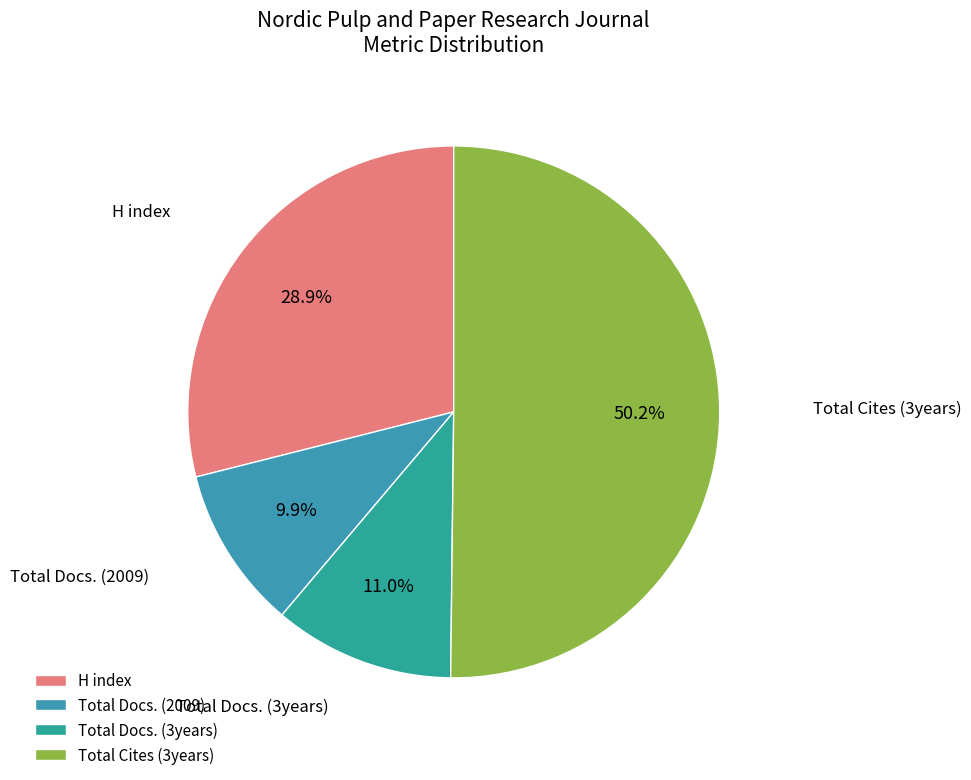

Between Total Docs. (3years) and H index, which is larger?

H index